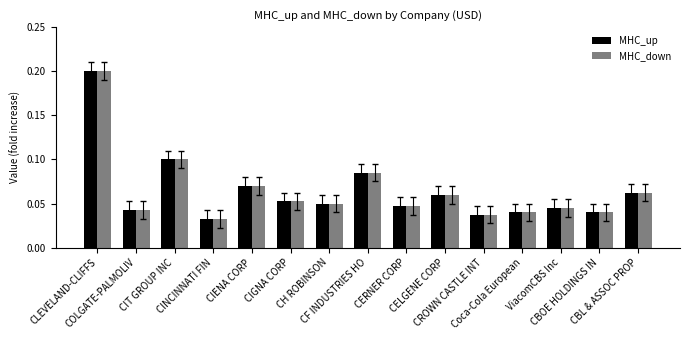

What is the highest value of the MHC_up series?

0.2